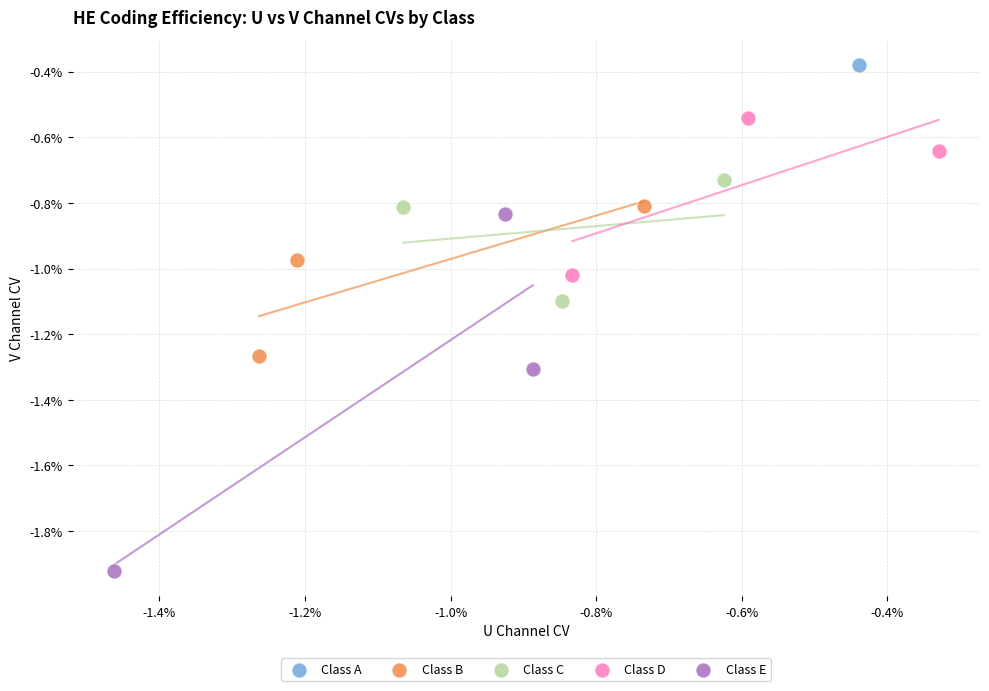

Which series contains the highest Y value?

Class A